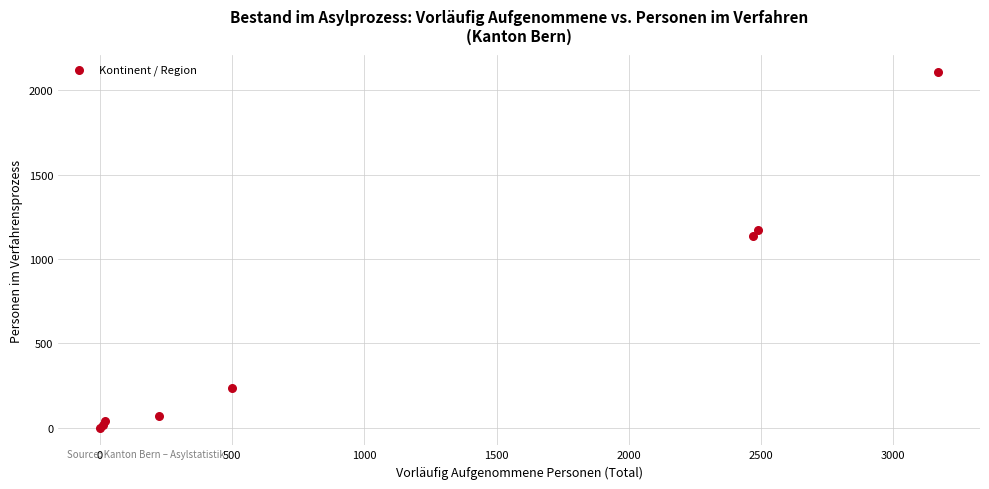

What Y value in the scatter plot is closest to 1053?

1136